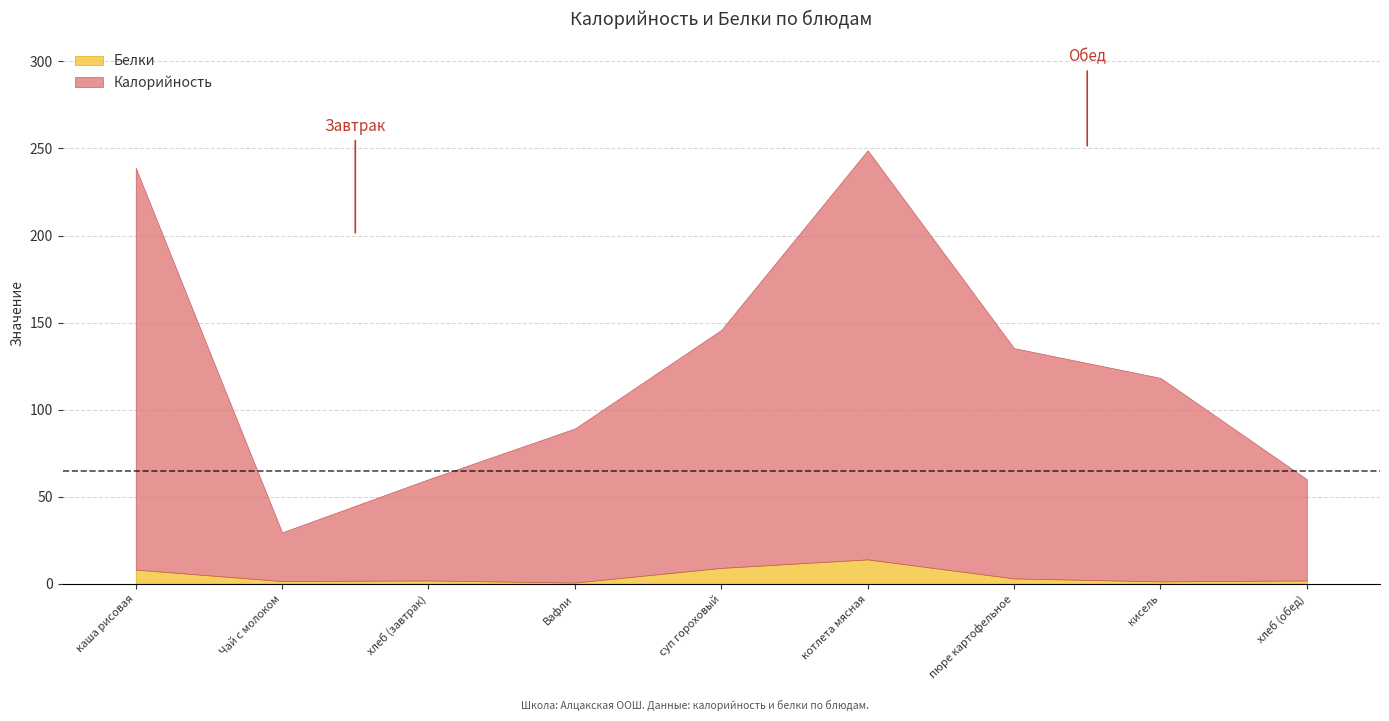

Which series has the largest total across all categories?

Калорийность